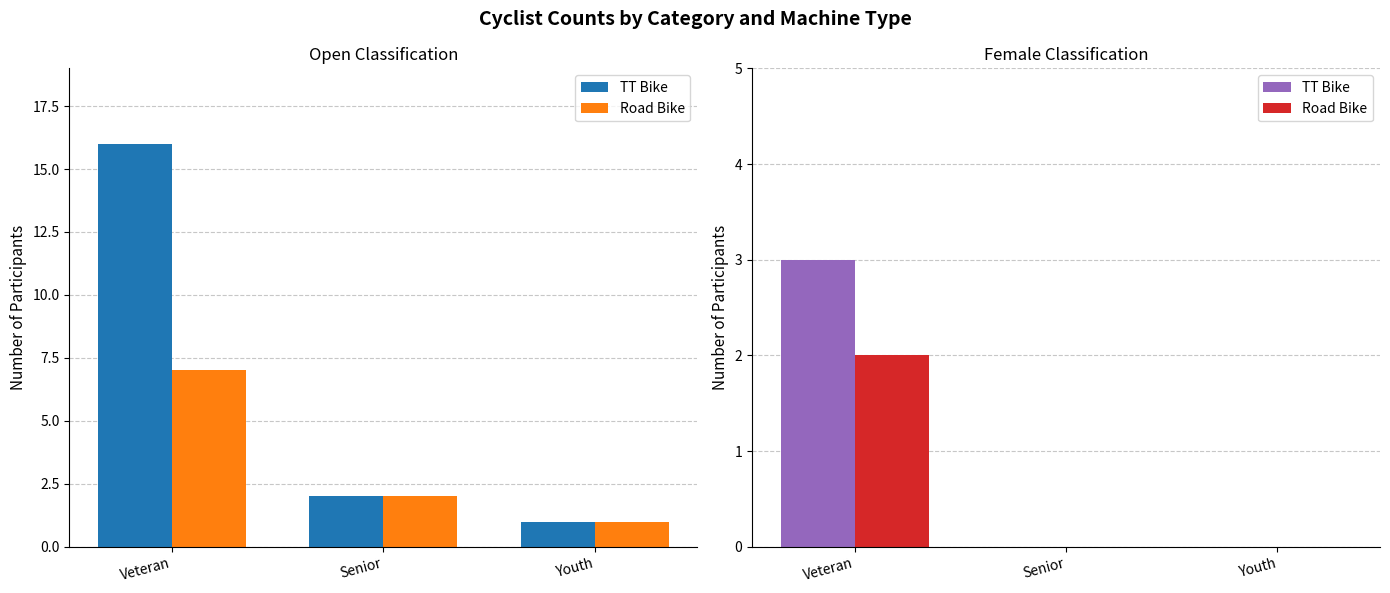

How many values in TT Bike are above zero?

1